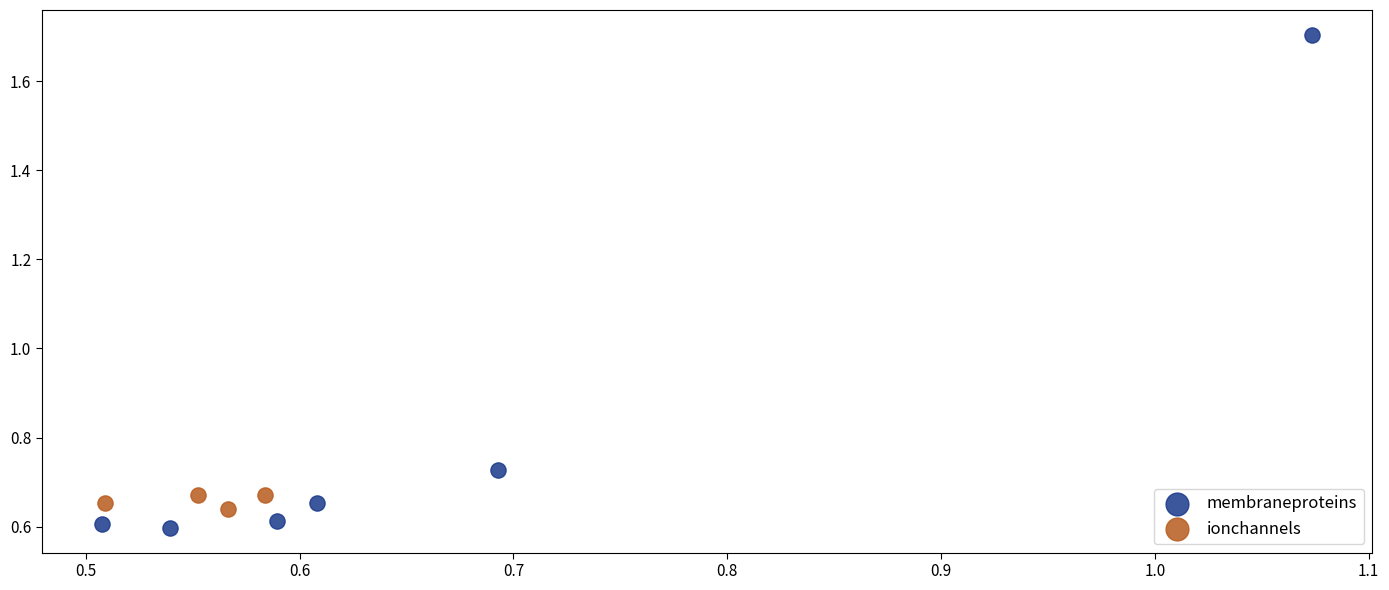

Which series contains the highest Y value?

membraneproteins